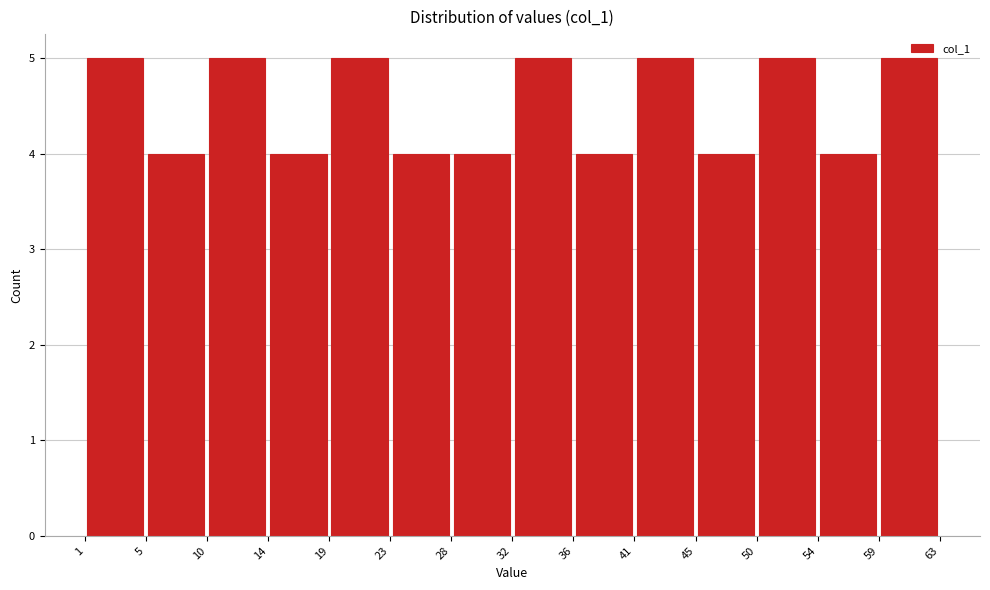

What is the height of the bar covering 1 to 5 on the x-axis? The values are not printed on the chart, so give them approximately, as read against the axis.

5